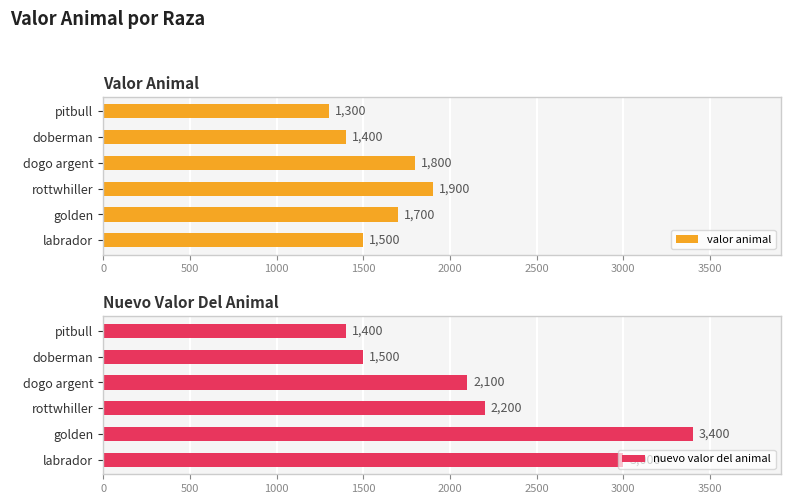

At which label is valor animal closest to 1600?

labrador